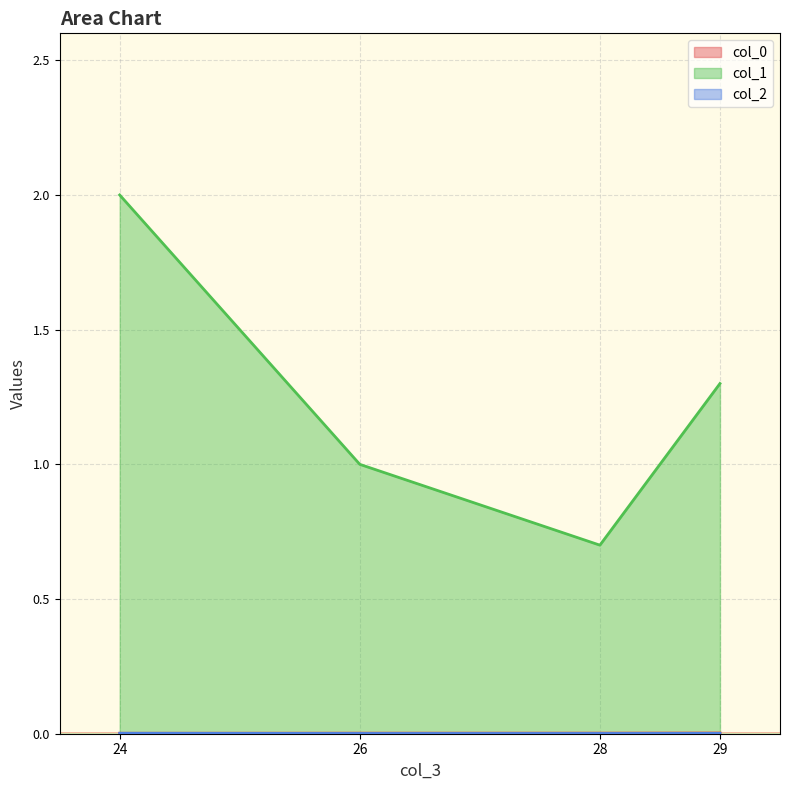

Which series has the largest total across all categories?

col_1